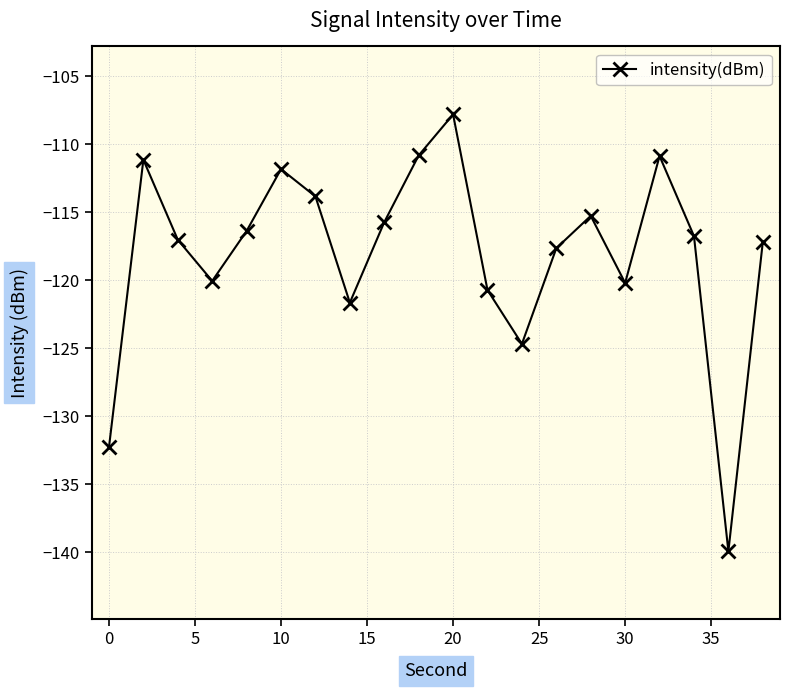

What is the minimum value shown in the chart?

-139.9